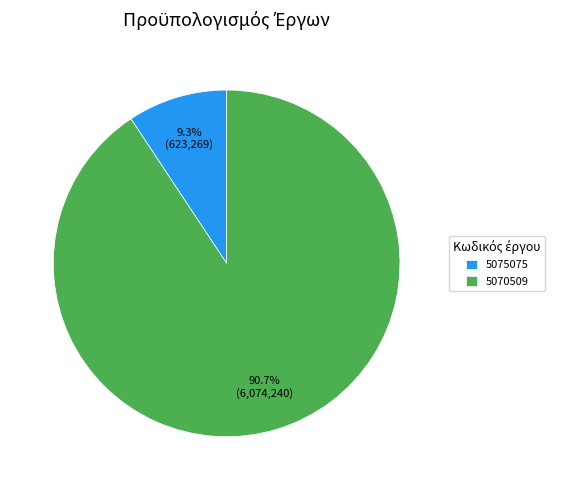

What is the smallest slice in the pie chart?

5075075